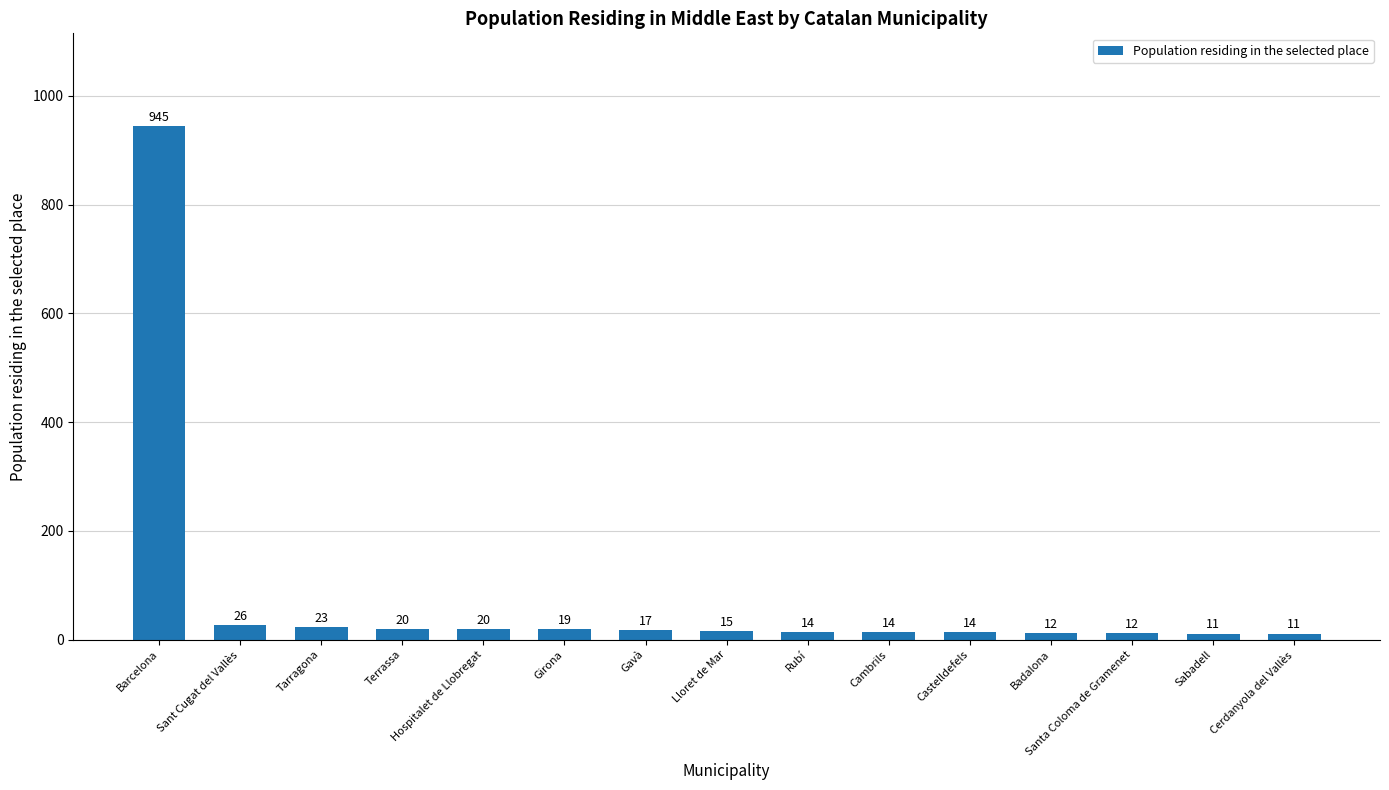

At which category does the chart reach its peak across all series?

Barcelona